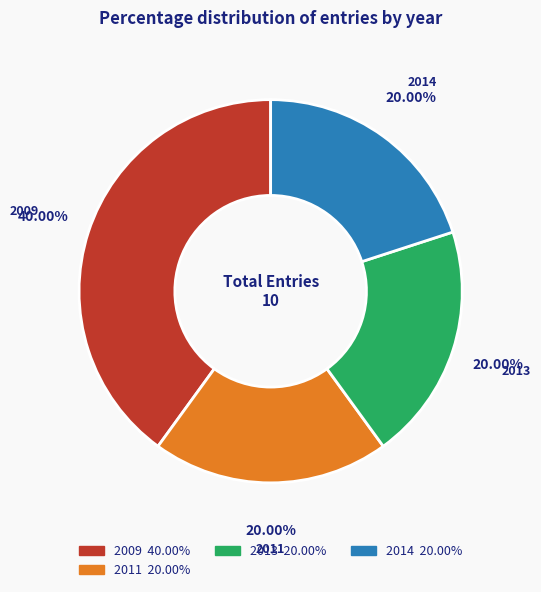

Does any single category account for the majority?

No